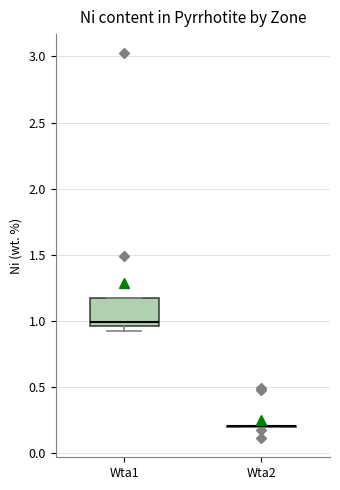

Which box is the tallest, from its lower edge to its upper edge?

Wta1